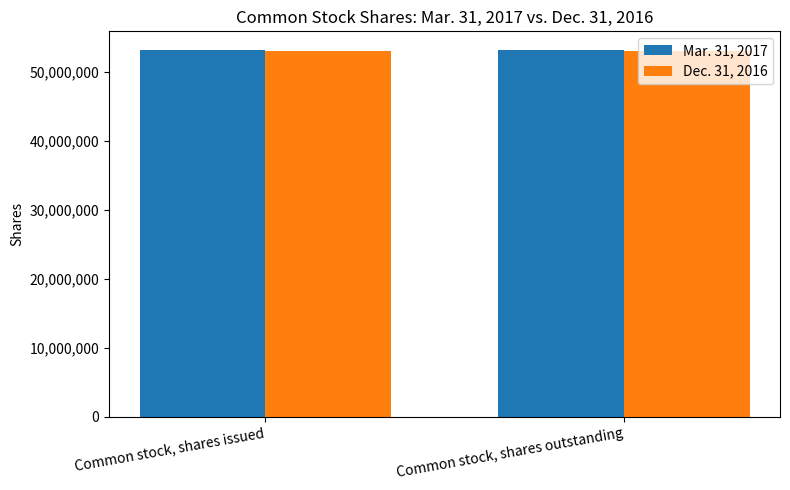

List the series in order of their peak value, highest first.

Mar. 31, 2017, Dec. 31, 2016